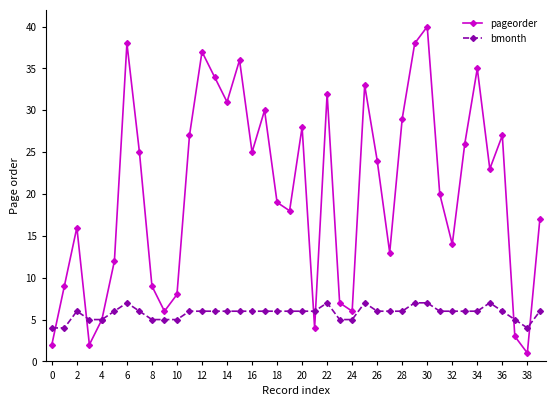

After their last crossing, which series has the higher values: bmonth or pageorder?

pageorder